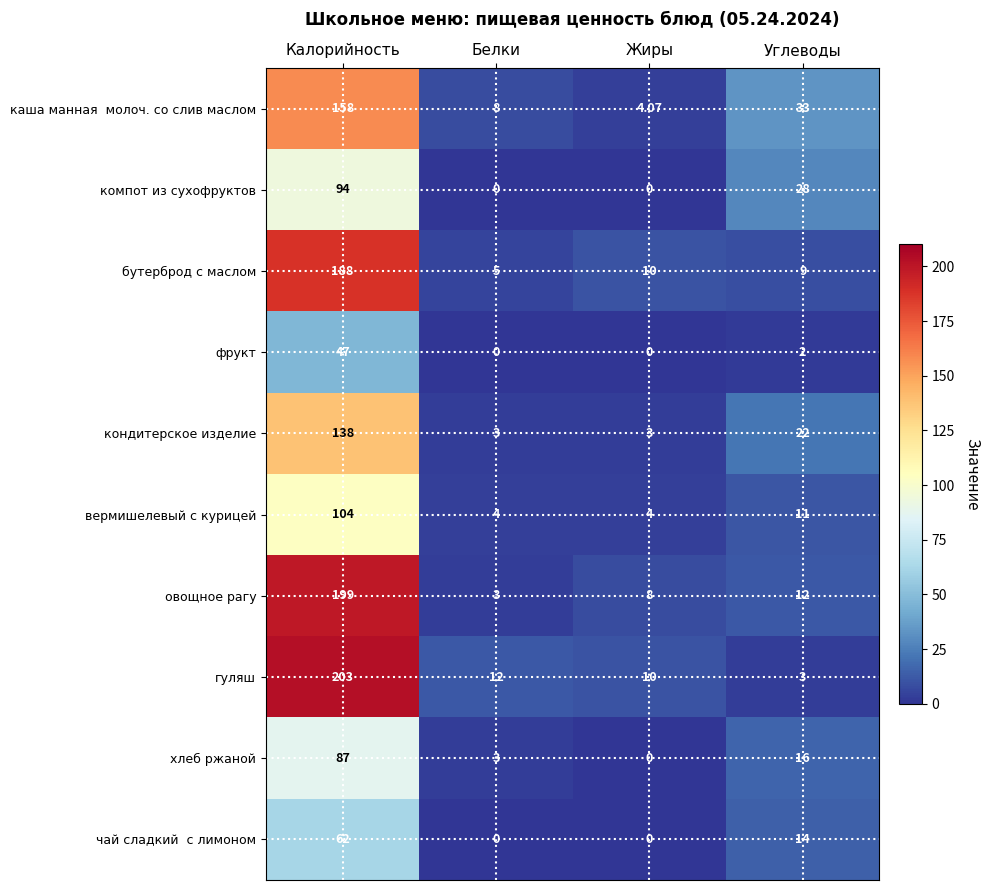

Which series has the largest range (max minus min)?

гуляш